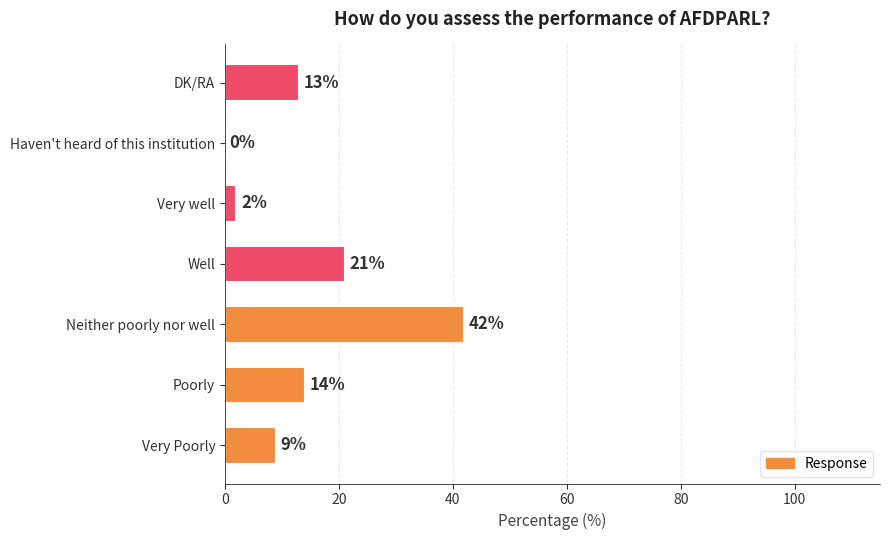

What value does the data have at Neither poorly nor well?

42